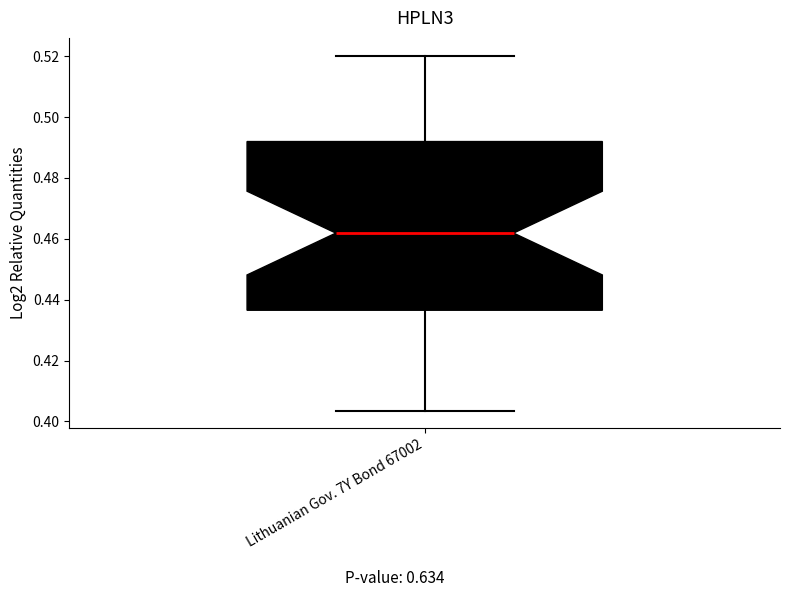

Where does the upper whisker of the box for Lithuanian Gov. 7Y Bond 67002 end on the y-axis? The values are not printed on the chart, so give them approximately, as read against the axis.

0.520